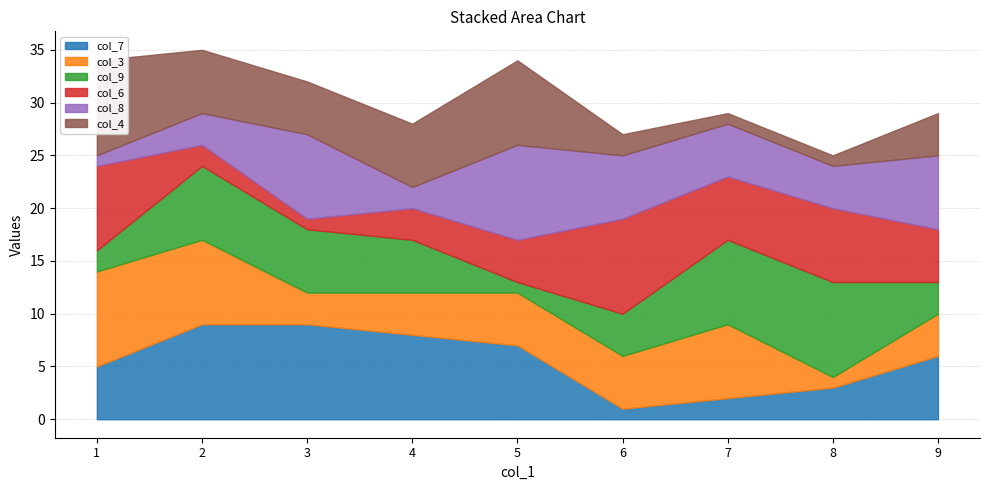

What is the difference between the maximum and minimum values in the col_4 series?

8